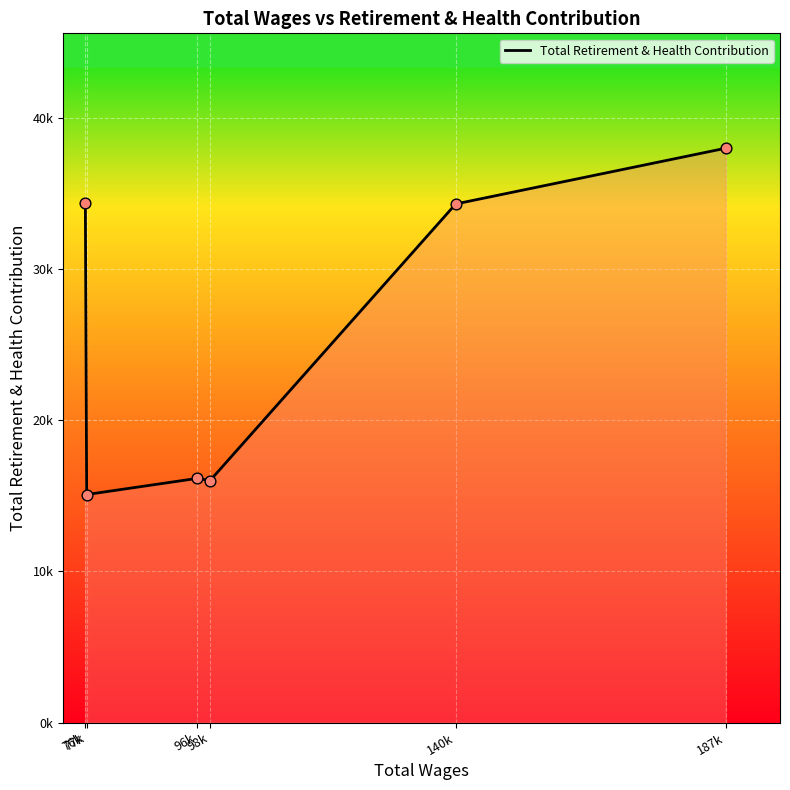

Which has a higher value, 140k or 77k?

140k